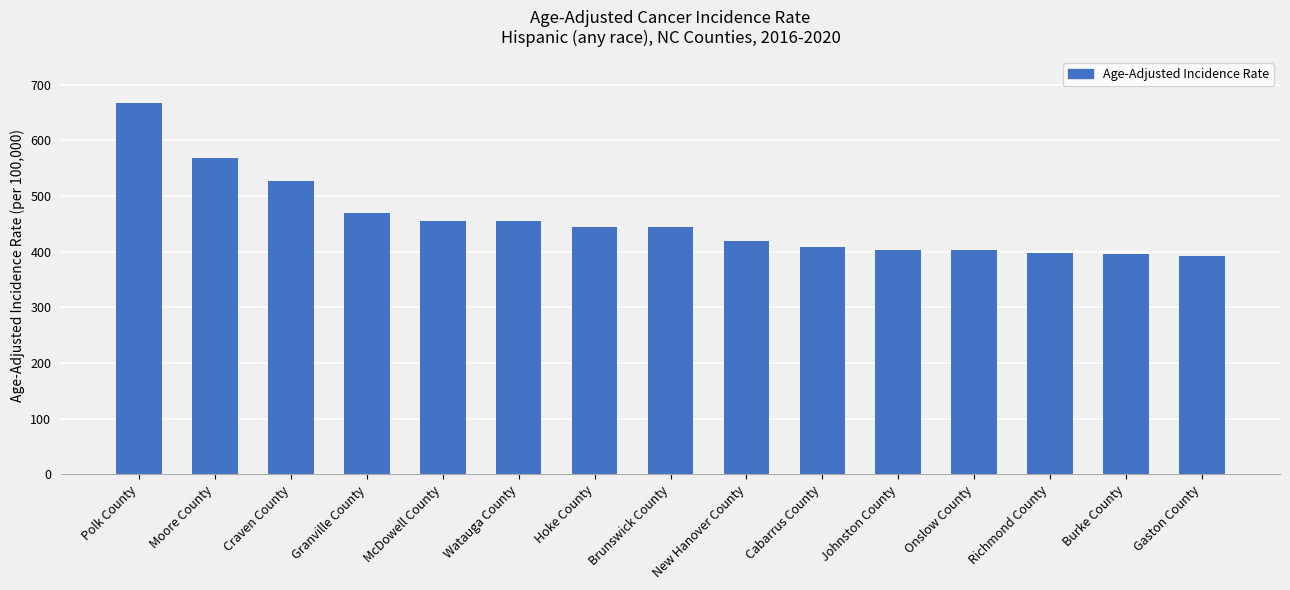

What is the label of the 12th bar from the right?

Granville County